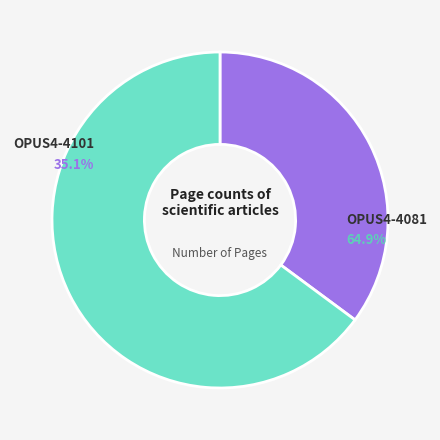

What is the total percentage of OPUS4-4101 and OPUS4-4081?

100.0%